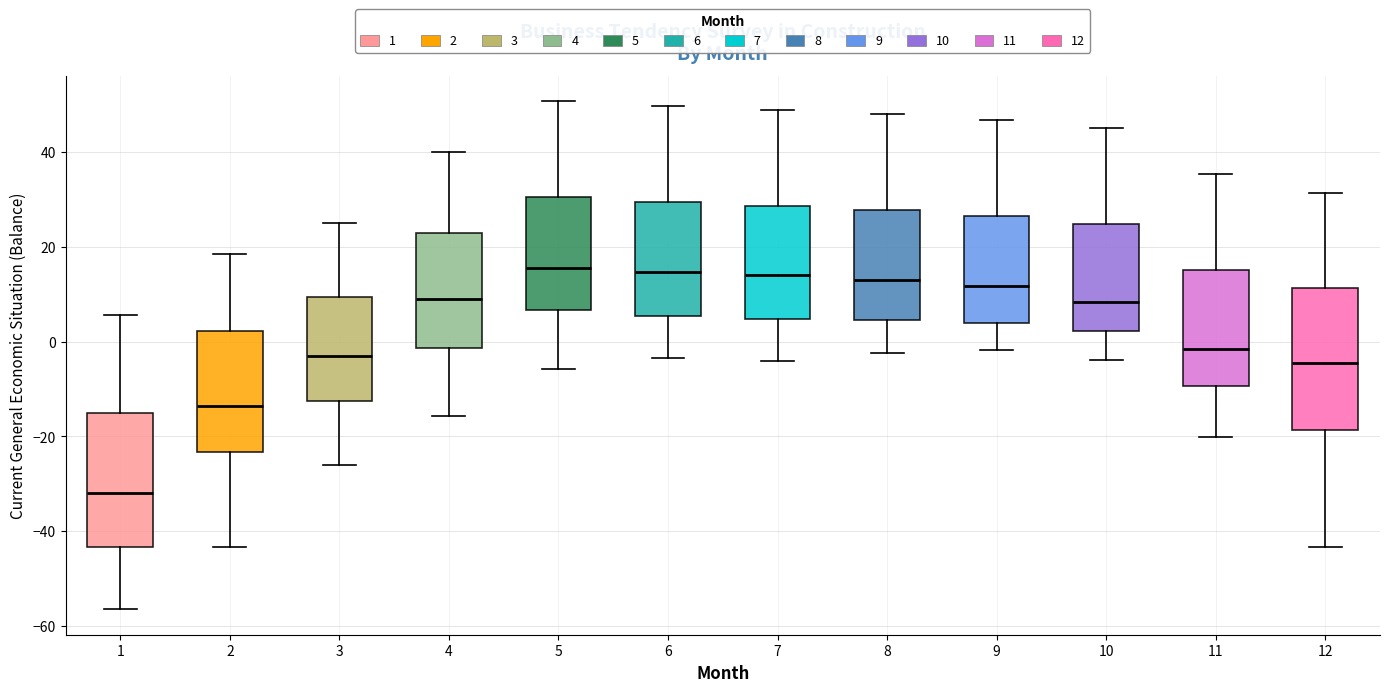

Where does the lower whisker of the box at x = 8 end on the y-axis? The values are not printed on the chart, so give them approximately, as read against the axis.

-2